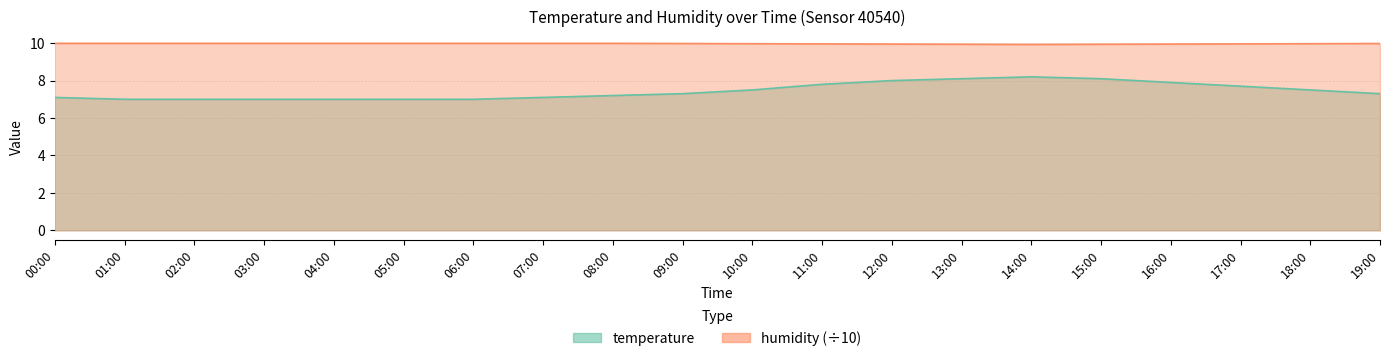

What is the label of the 16th point from the left?

15:00